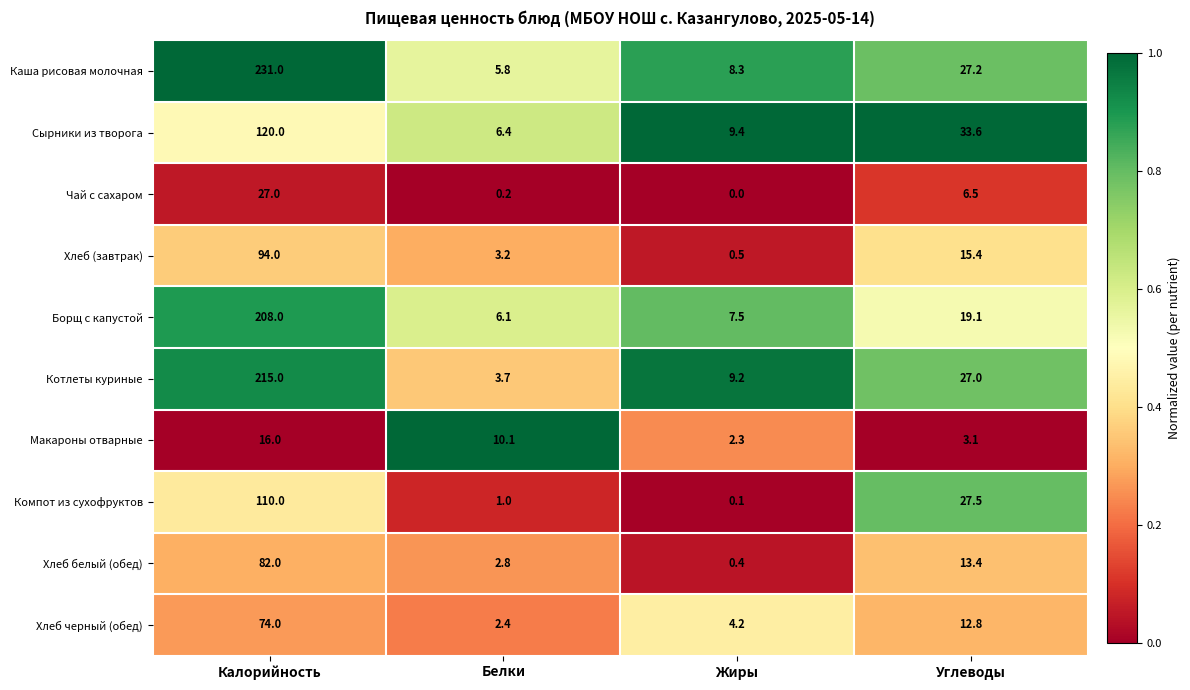

Rank the series by their maximum value, from lowest to highest.

Макароны отварные, Чай с сахаром, Хлеб черный (обед), Хлеб белый (обед), Хлеб (завтрак), Компот из сухофруктов, Сырники из творога, Борщ с капустой, Котлеты куриные, Каша рисовая молочная